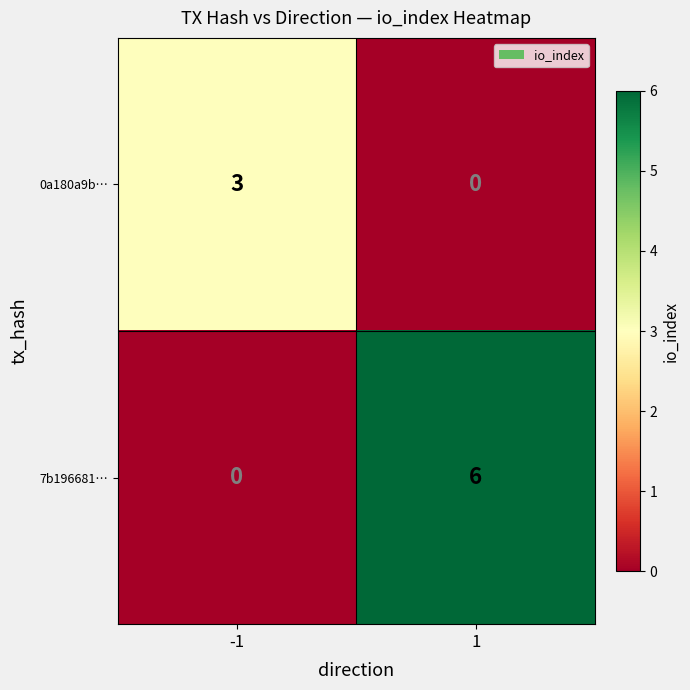

Rank the series by their maximum value, from highest to lowest.

7b196681…, 0a180a9b…